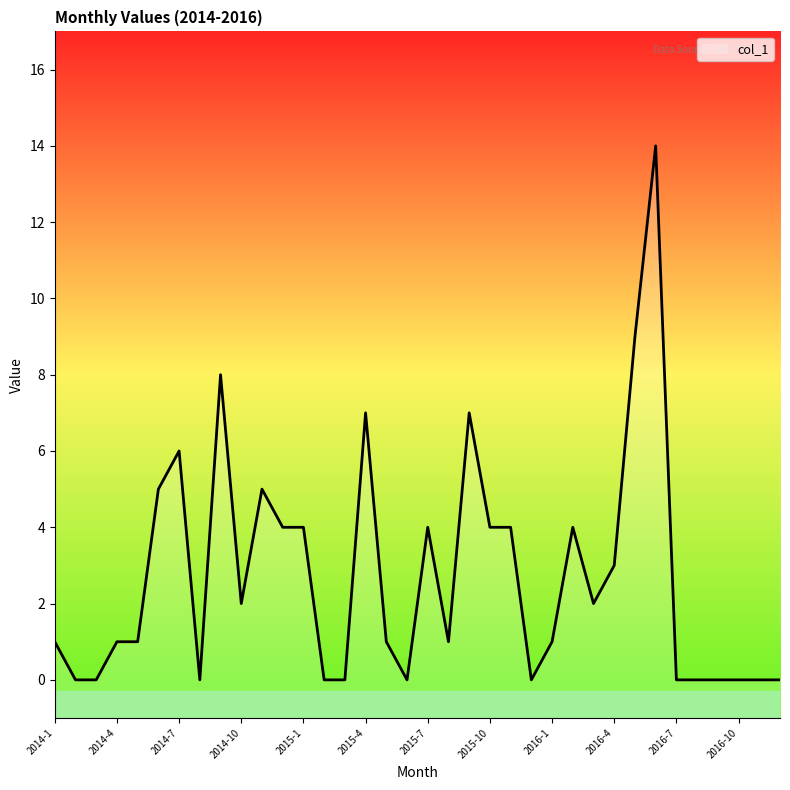

How many points are lower than both their immediate neighbors (excluding endpoints)?

6